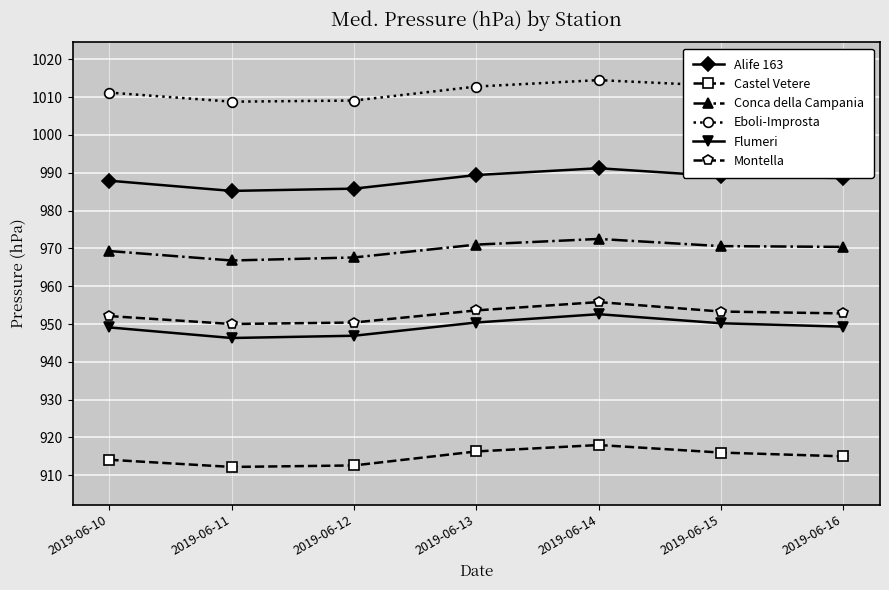

In Conca della Campania, how many points are higher than both neighbors (excluding endpoints)?

1